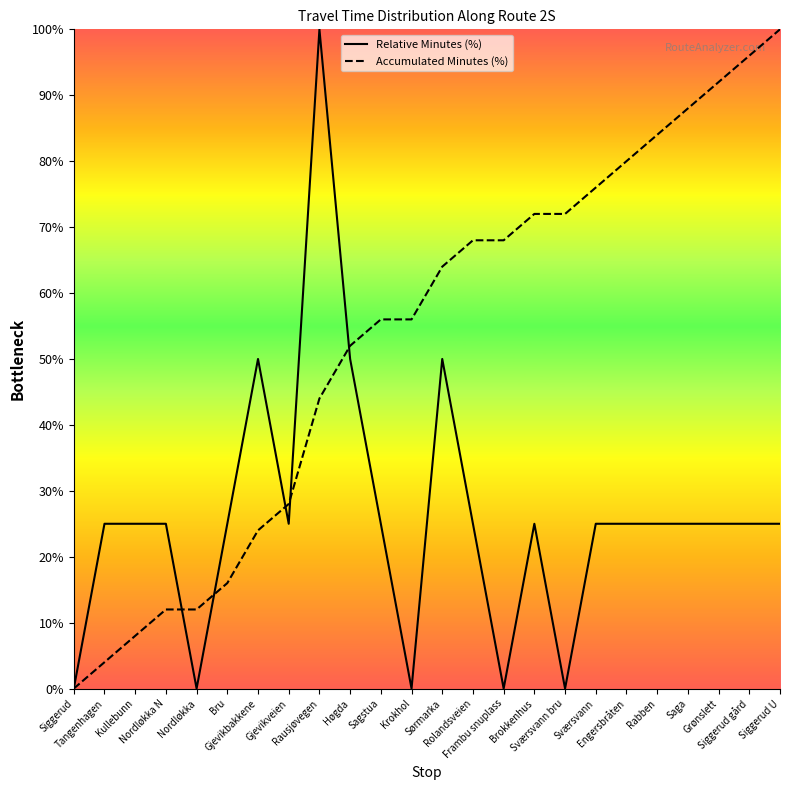

What is the difference between the Accumulated Minutes (%) values at Høgda and Krokhol?

4.0